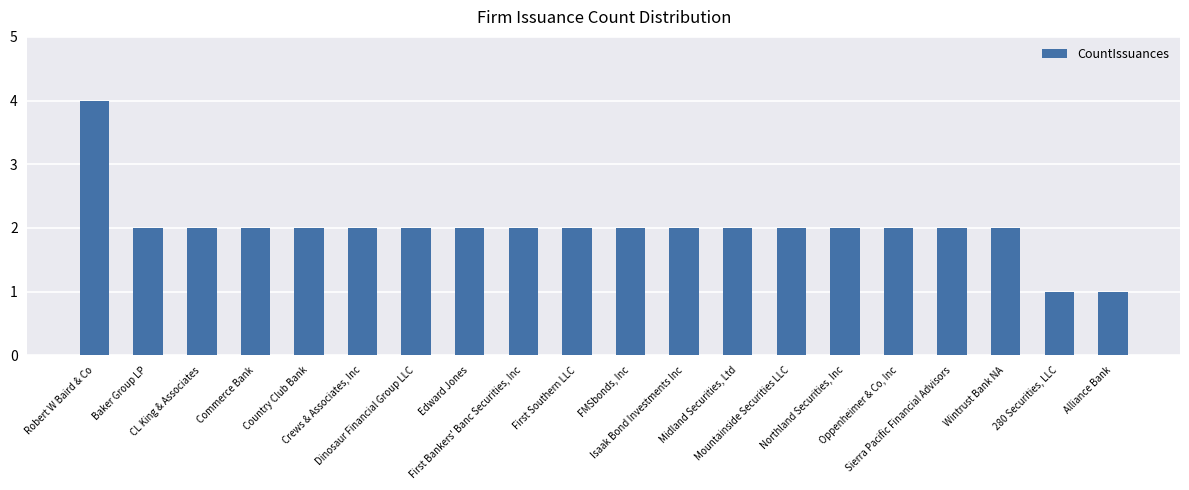

Reading left to right, list all the values displayed in this chart.

Robert W Baird & Co=4	Baker Group LP=2	CL King & Associates=2	Commerce Bank=2	Country Club Bank=2	Crews & Associates, Inc=2	Dinosaur Financial Group LLC=2	Edward Jones=2	First Bankers' Banc Securities, Inc=2	First Southern LLC=2	FMSbonds, Inc=2	Isaak Bond Investments Inc=2	Midland Securities, Ltd=2	Mountainside Securities LLC=2	Northland Securities, Inc=2	Oppenheimer & Co, Inc=2	Sierra Pacific Financial Advisors=2	Wintrust Bank NA=2	280 Securities, LLC=1	Alliance Bank=1